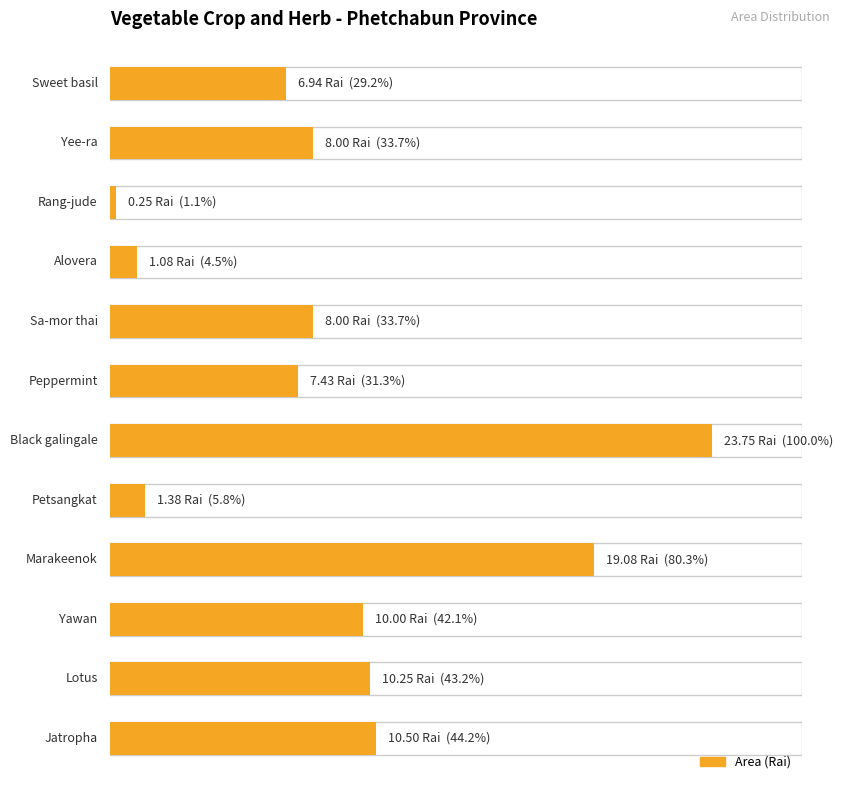

The value at Rang-jude is 0.2. True or false?

True